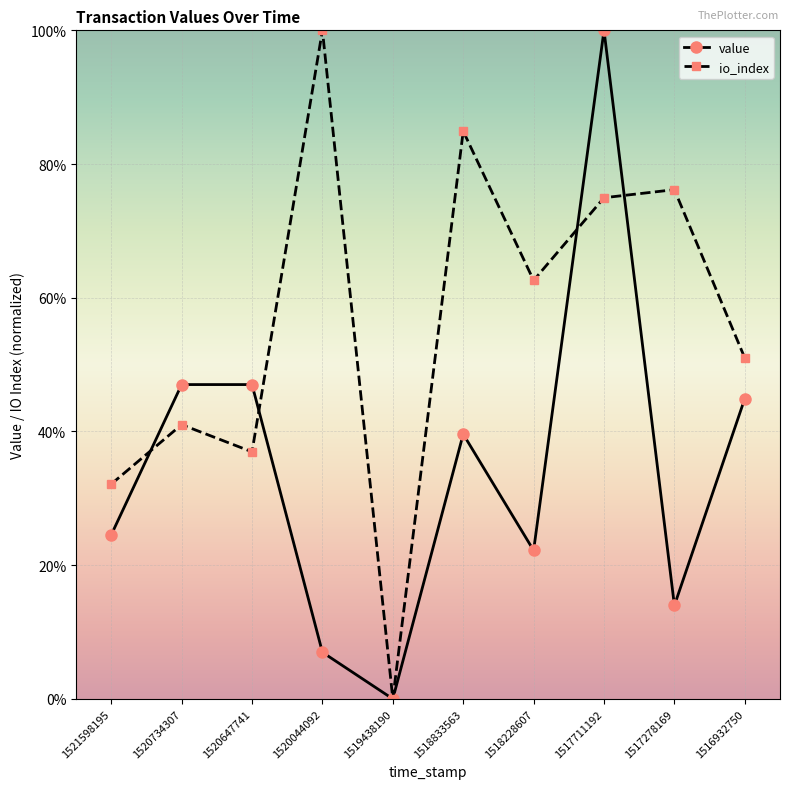

What is the value of the value point at the 9th from the left?

0.1